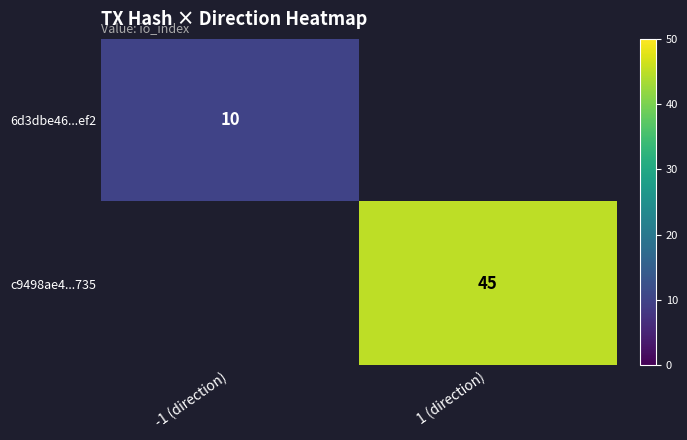

What is the minimum value shown in the chart?

10.0